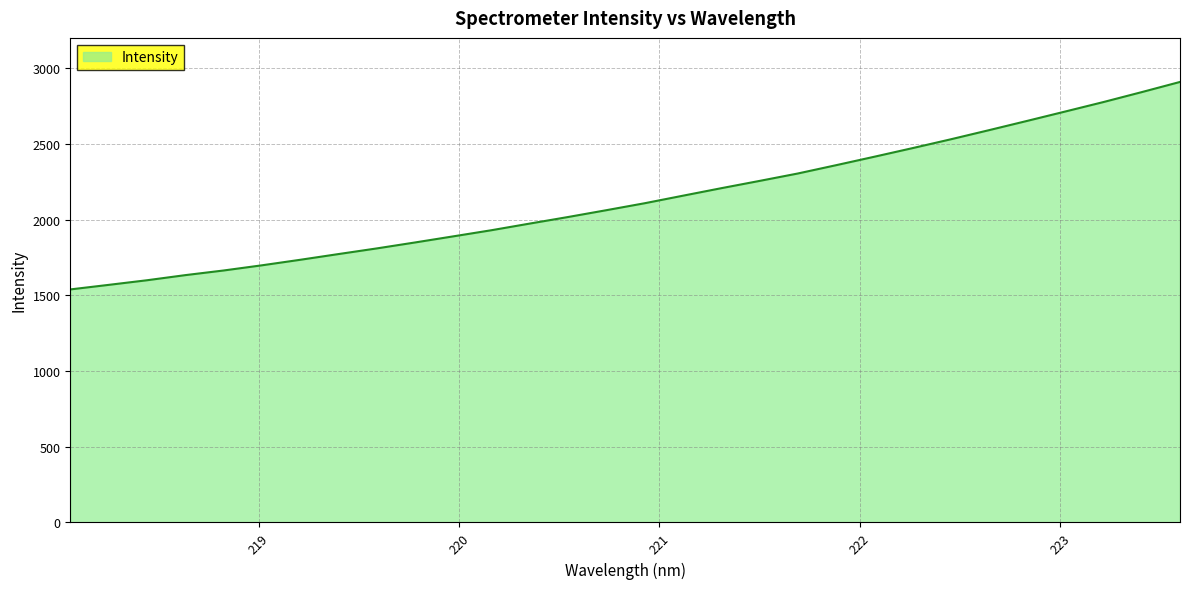

What is the difference between the maximum and minimum values?

1369.9